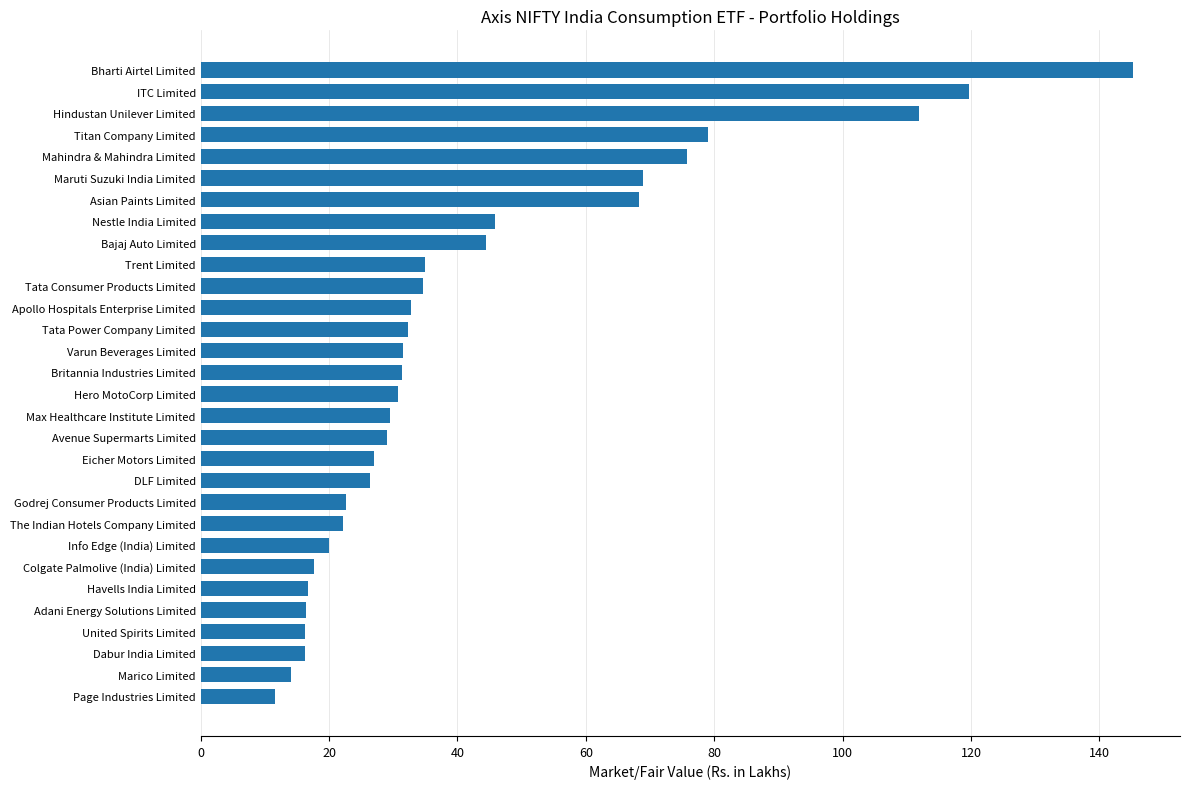

Is it true that the value at Godrej Consumer Products Limited is 14.3?

False